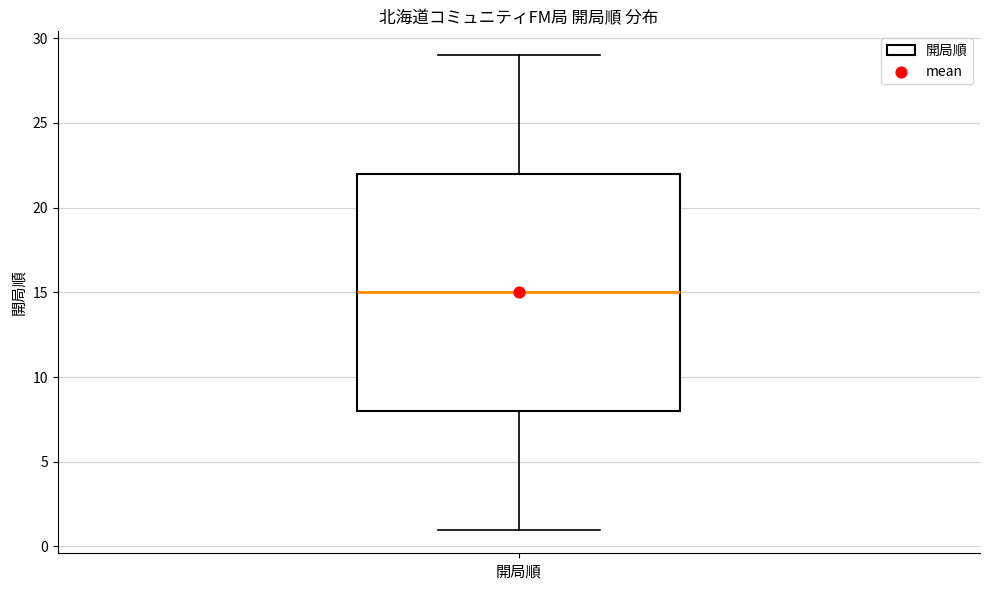

Read this box plot against the y-axis: the position of the median line, the range covered by the box, and the ends of both whiskers. The values are not printed on the chart, so give them approximately, as read against the axis.

median 15, box 8 to 22, whiskers 1 to 29